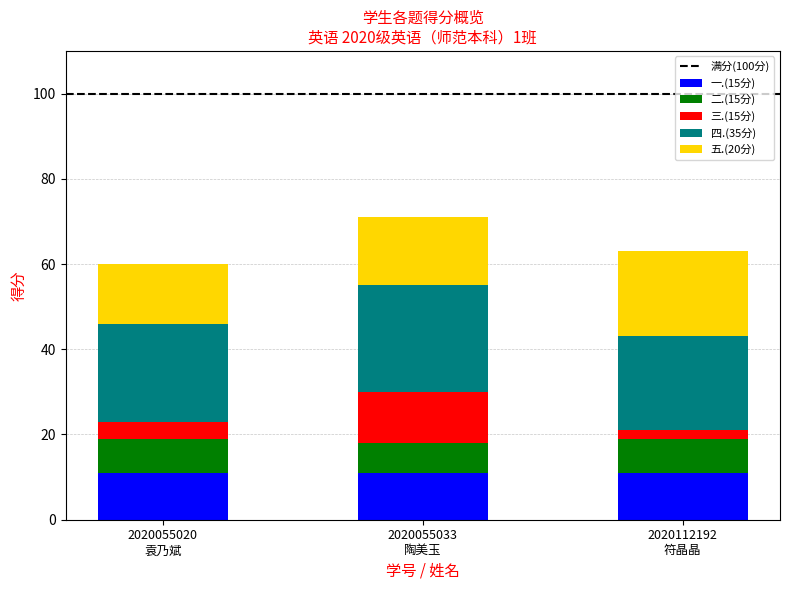

Are the bars grouped side by side (vs. stacked)?

No